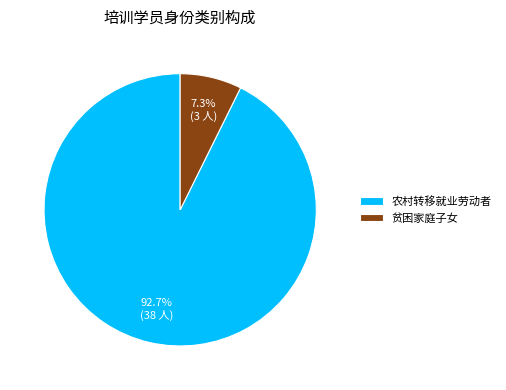

True or false: 贫困家庭子女 accounts for 7% of the total.

True